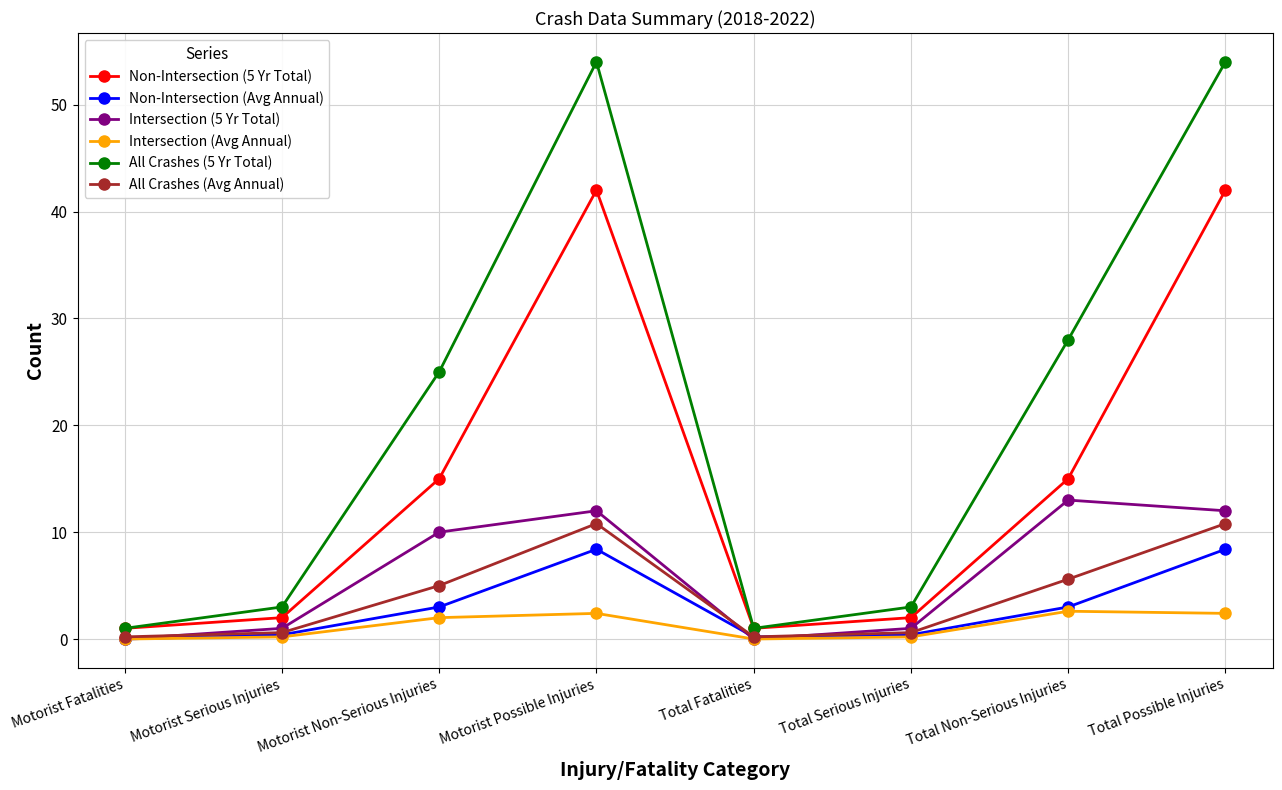

How many lines are shown in the chart?

6